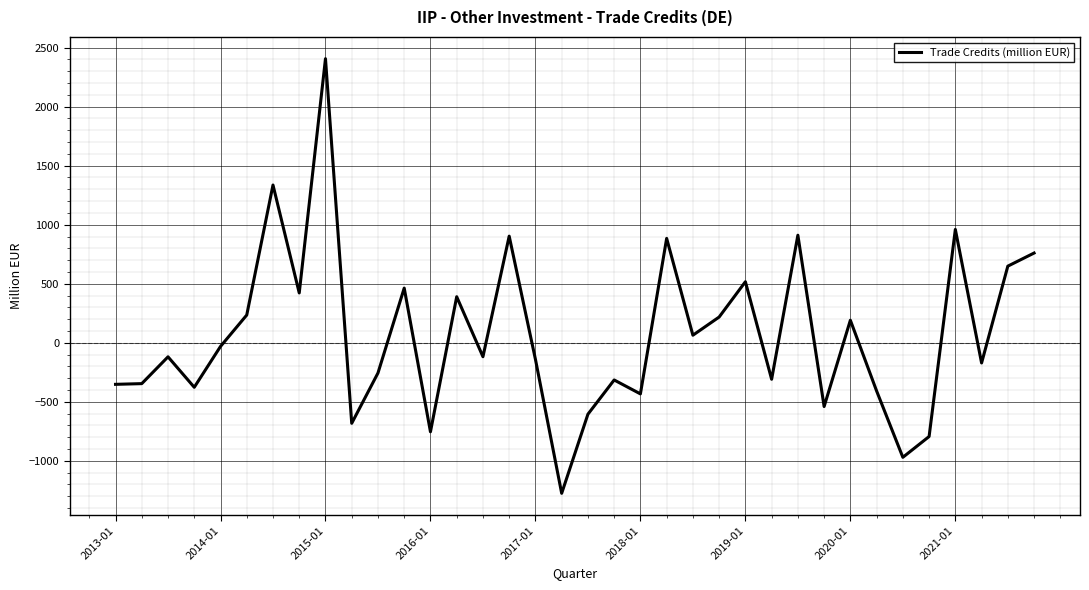

What is the greatest value displayed?

2406